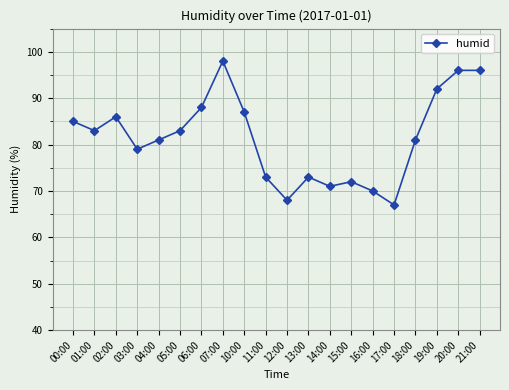

What is the ratio of the value at 04:00 to the value at 16:00?

1.2